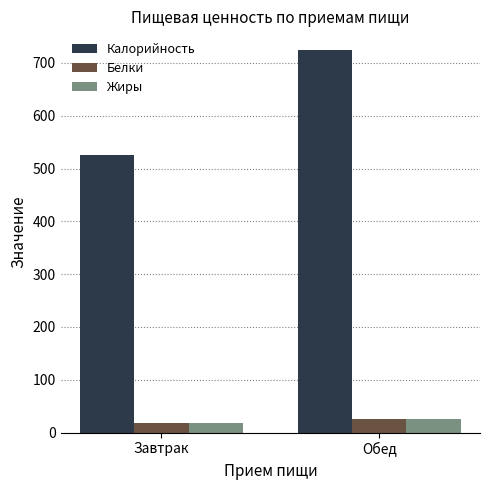

Which series has the largest total across all categories?

Калорийность